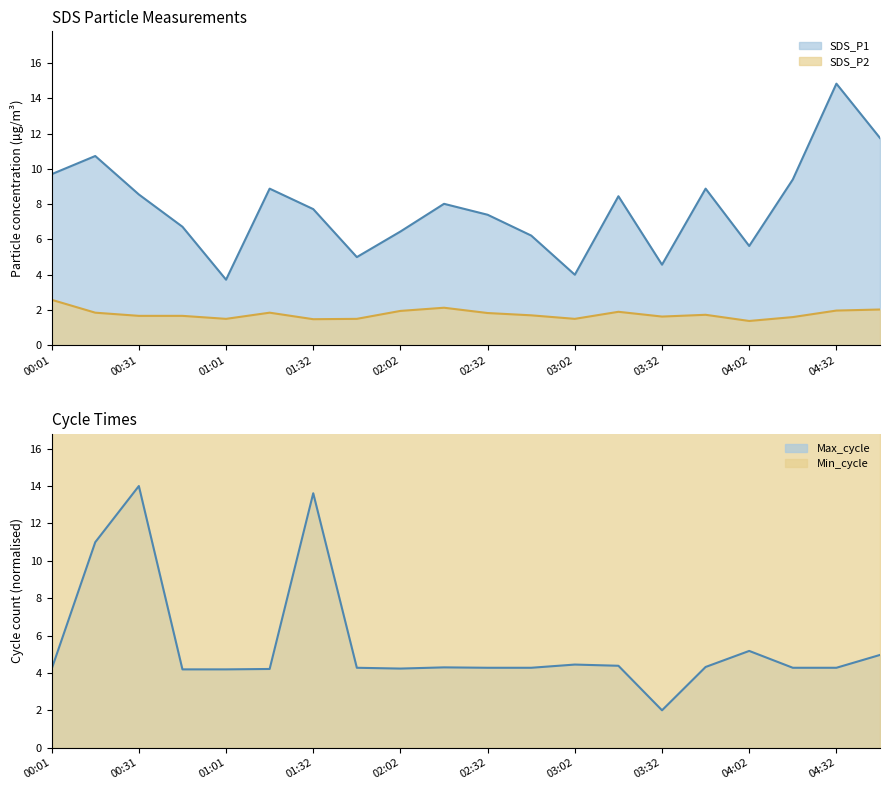

Which series has the largest total across all categories?

SDS_P1